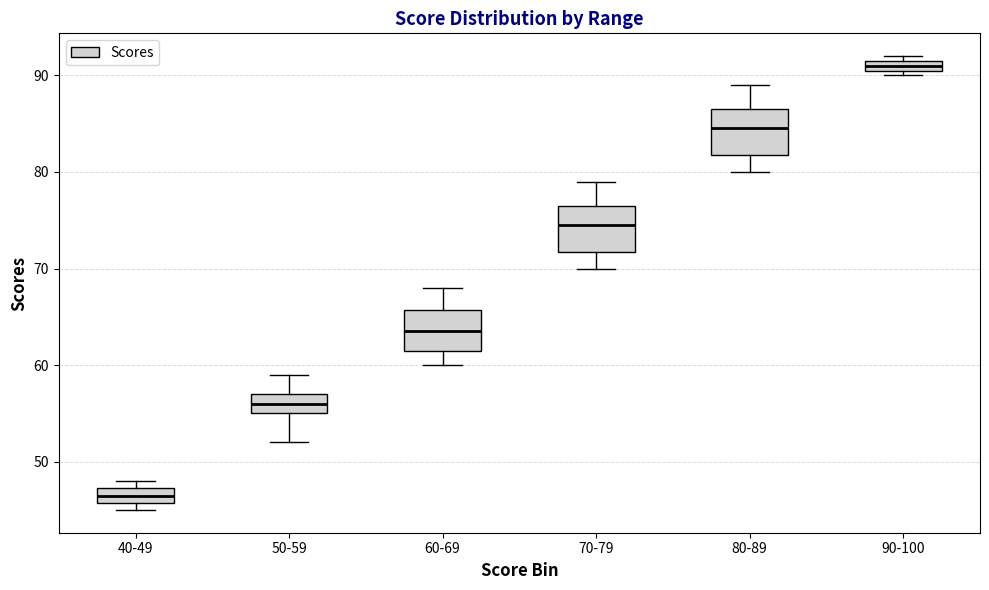

Which box has the highest median line?

90-100